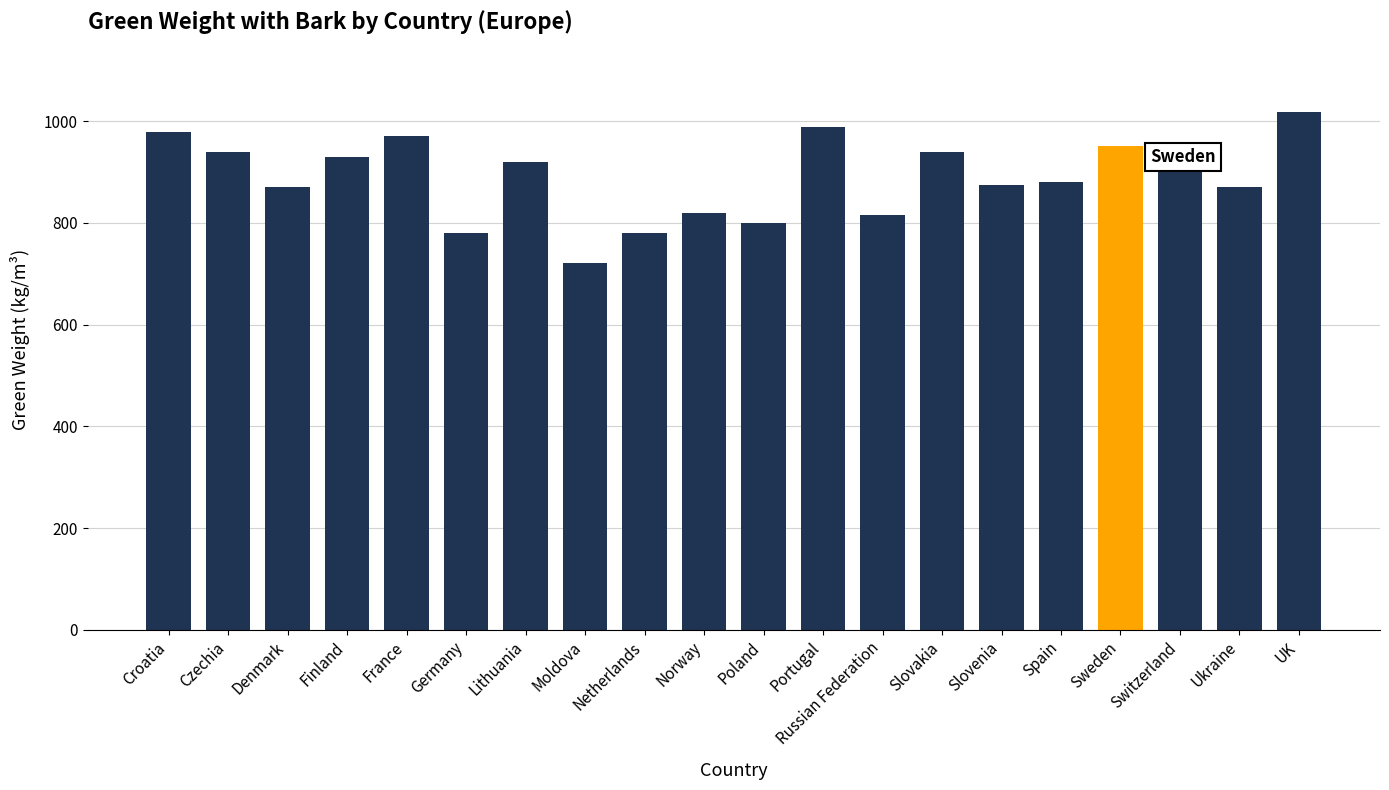

Which has a higher value, Czechia or Moldova?

Czechia